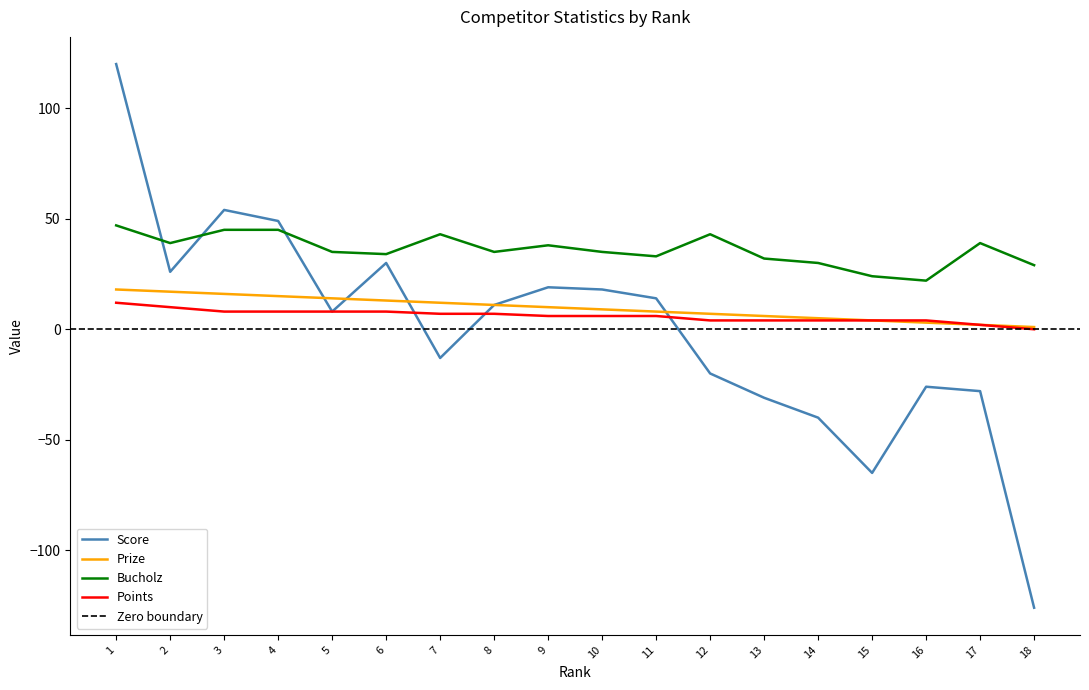

Is it true that Bucholz equals 39 at 17?

True